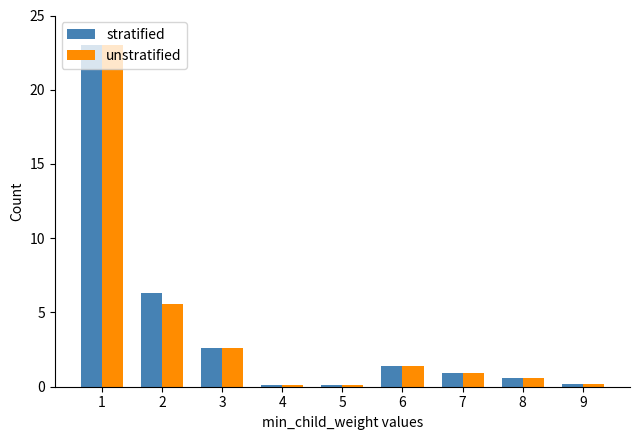

What is the difference between the maximum and second lowest values in the stratified series?

22.9